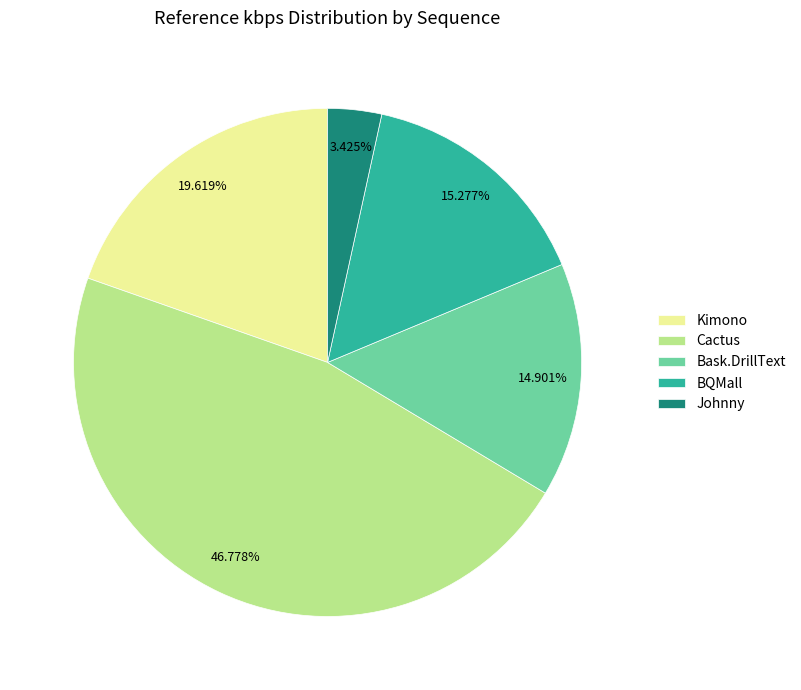

What percentage is the Johnny slice, to the nearest percent?

3%